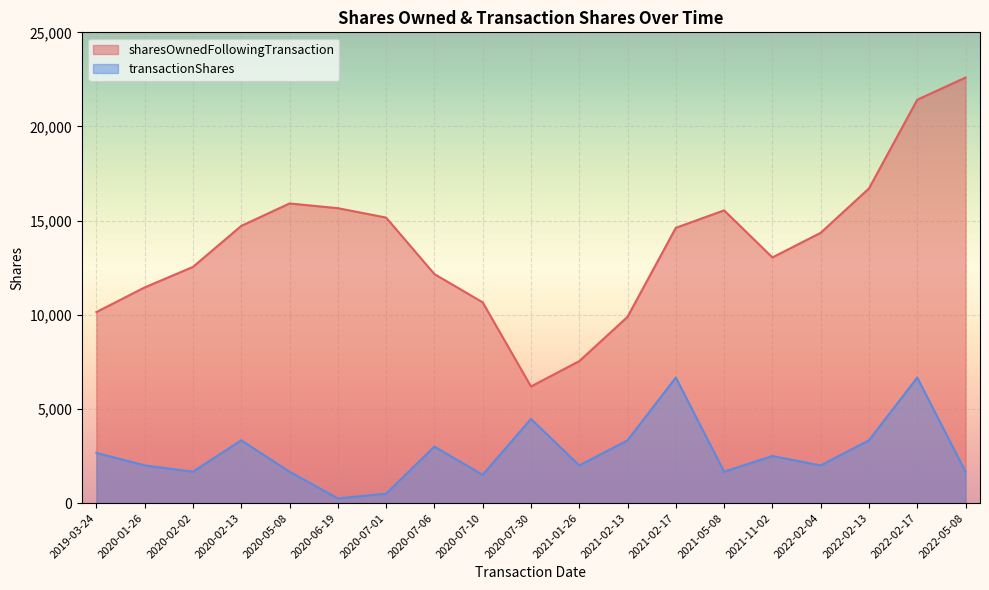

At which category is the sum across all series the highest?

2022-02-17